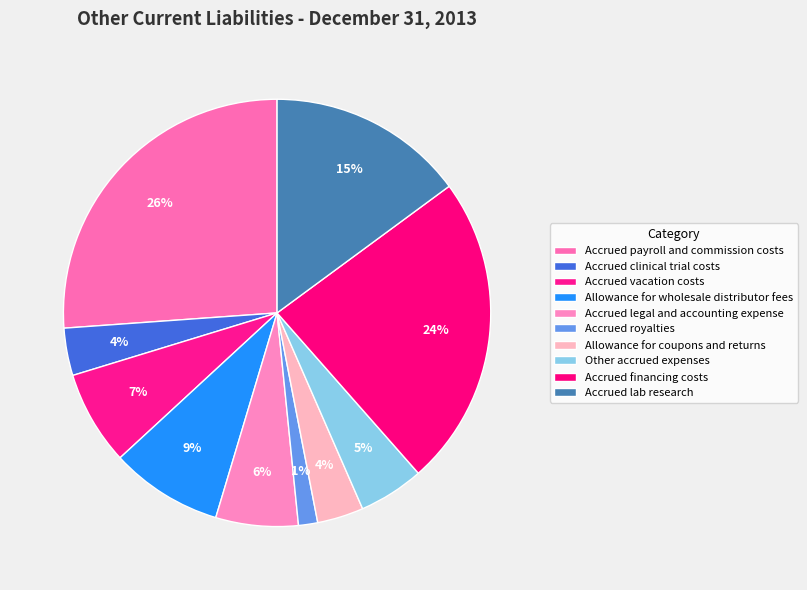

To the nearest percent, what is the average slice percentage?

10%